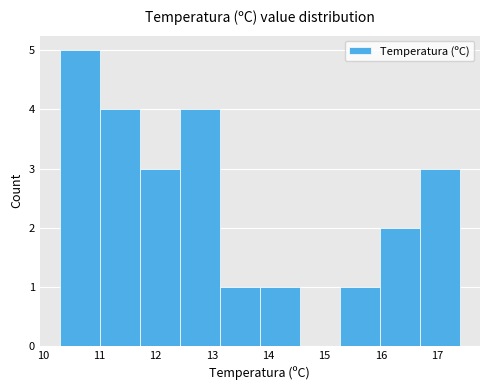

Reading left to right, list every bar in this chart as the range it spans on the x-axis followed by its height. Neither the bar edges nor the heights are printed on the chart, so give them approximately, as read against the axes.

10.30 to 11.01: 5
11.01 to 11.72: 4
11.72 to 12.43: 3
12.43 to 13.14: 4
13.14 to 13.85: 1
13.85 to 14.56: 1
14.56 to 15.27: 0
15.27 to 15.98: 1
15.98 to 16.69: 2
16.69 to 17.40: 3